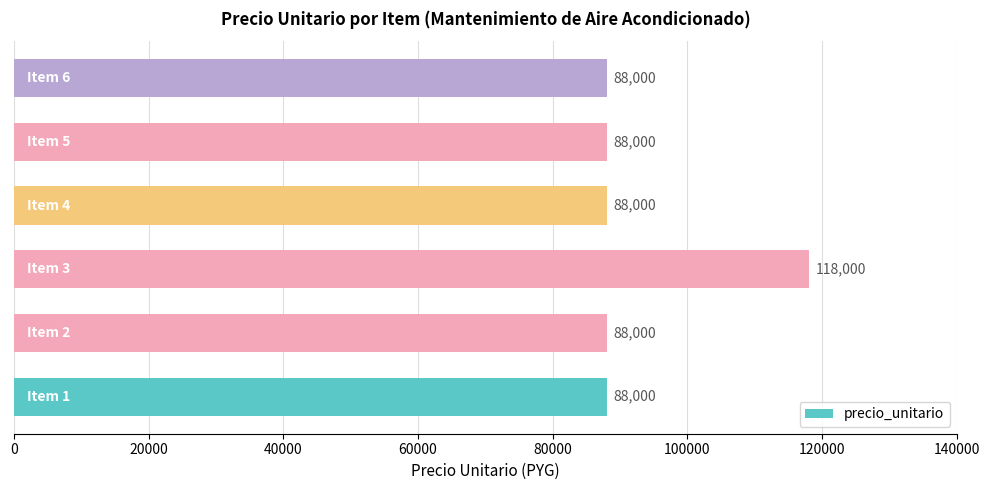

What is the greatest value displayed?

118000